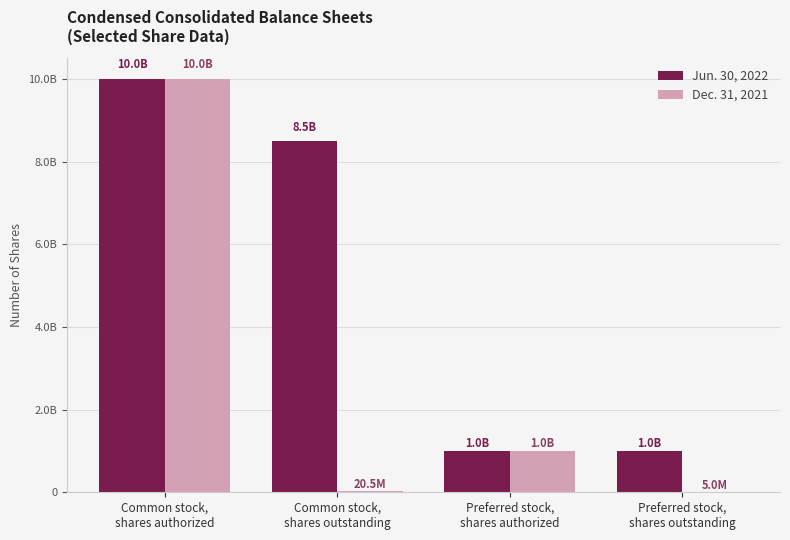

Does the chart contain stacked bars?

No